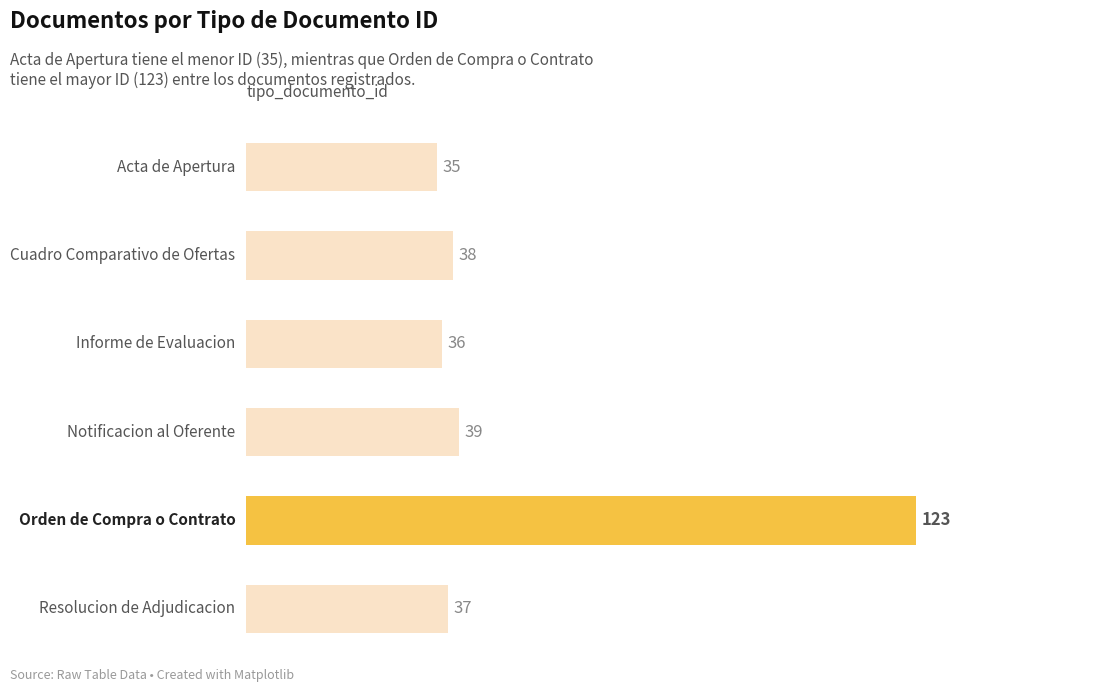

Which has a higher value, 2 or 5?

5